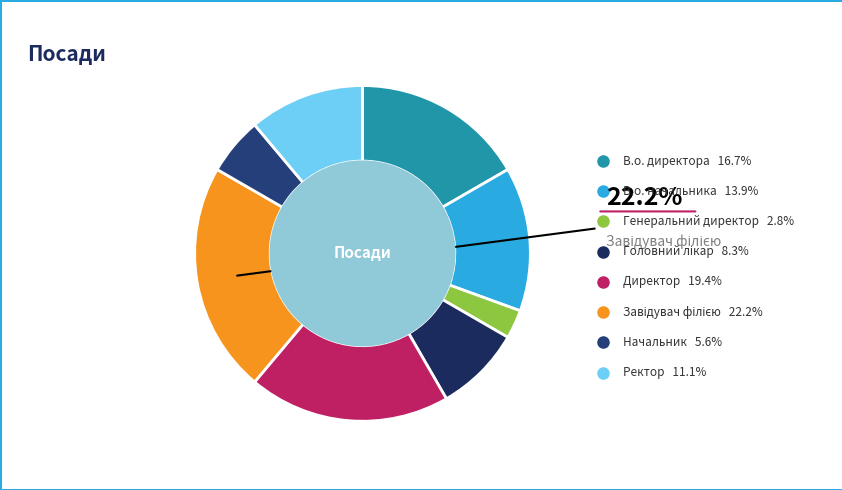

True or false: Головний лікар accounts for 8% of the total.

True